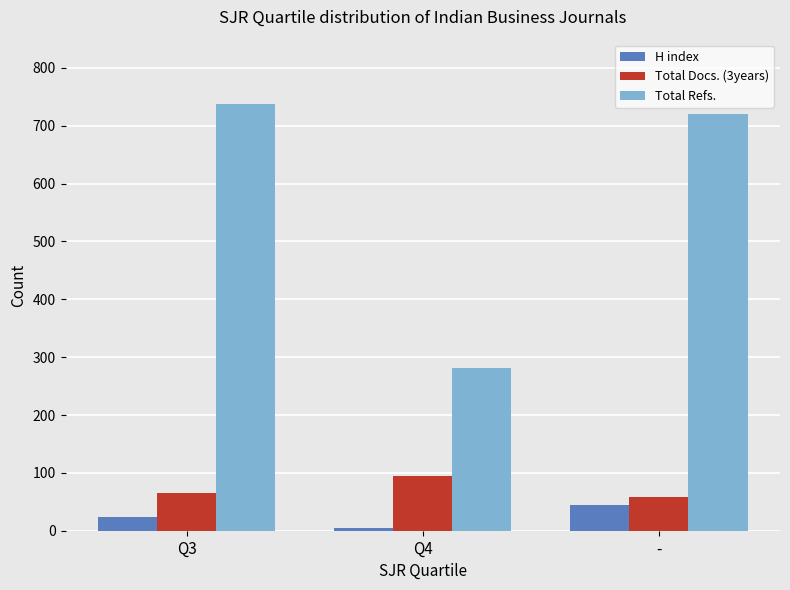

What is the average value of the Total Docs. (3years) series?

73